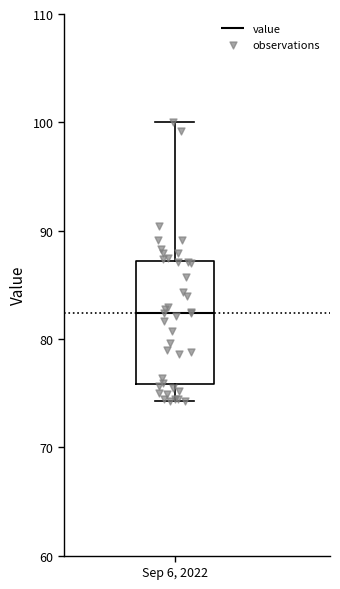

Read this box plot against the y-axis: the position of the median line, the range covered by the box, and the ends of both whiskers. The values are not printed on the chart, so give them approximately, as read against the axis.

median 82, box 76 to 87, whiskers 74 to 100